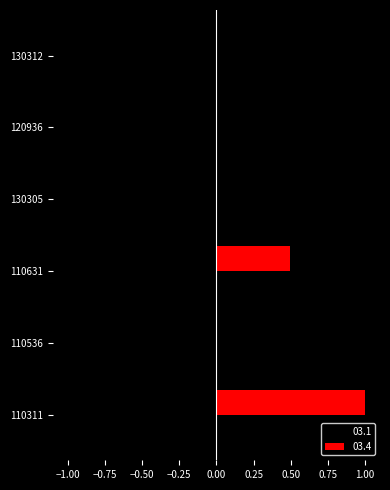

What is the maximum value shown in the chart?

1.0